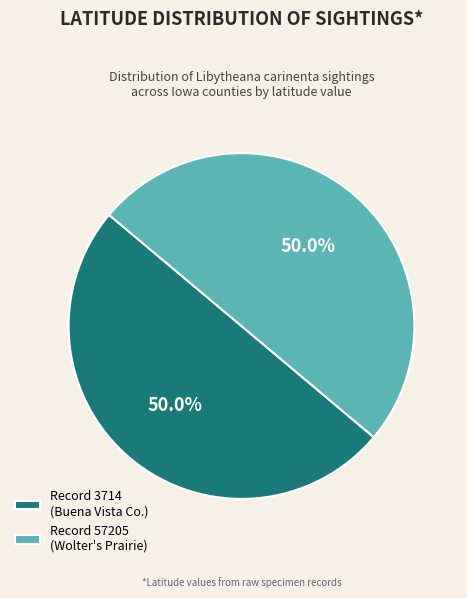

Approximately how many times larger is the value at Record 57205 (Wolter's Prairie) compared to Record 3714 (Buena Vista Co.)?

1.0